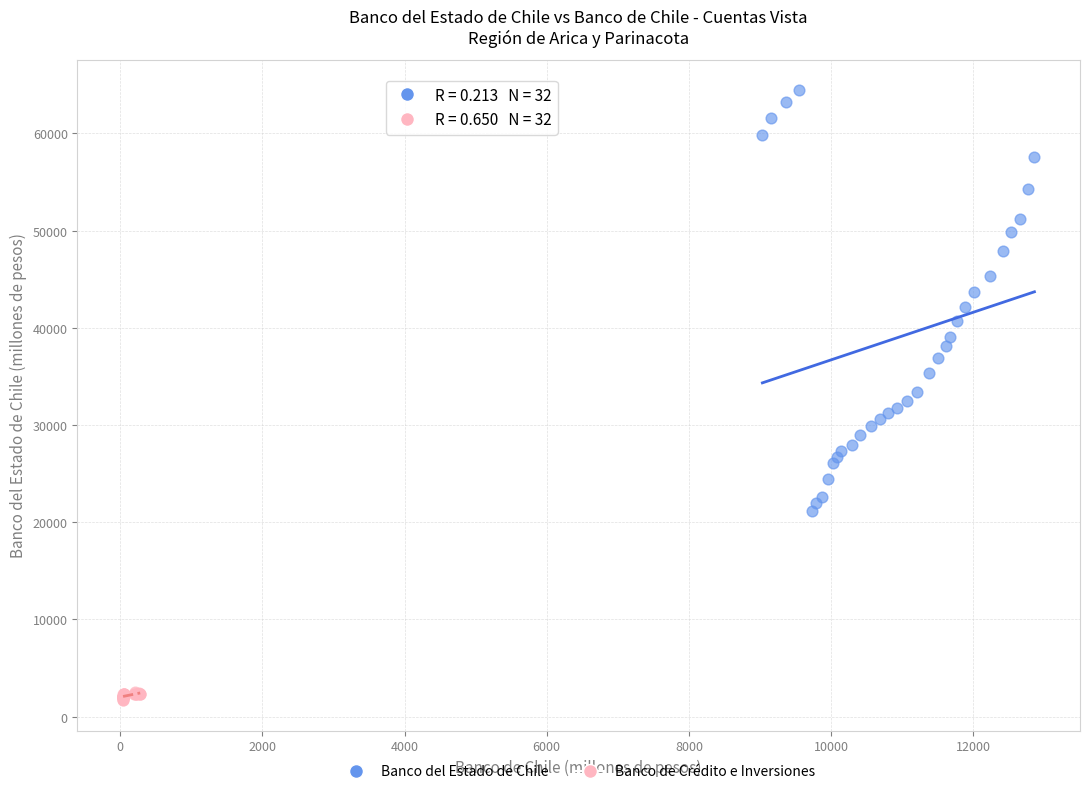

Which series contains the highest Y value?

Banco del Estado de Chile